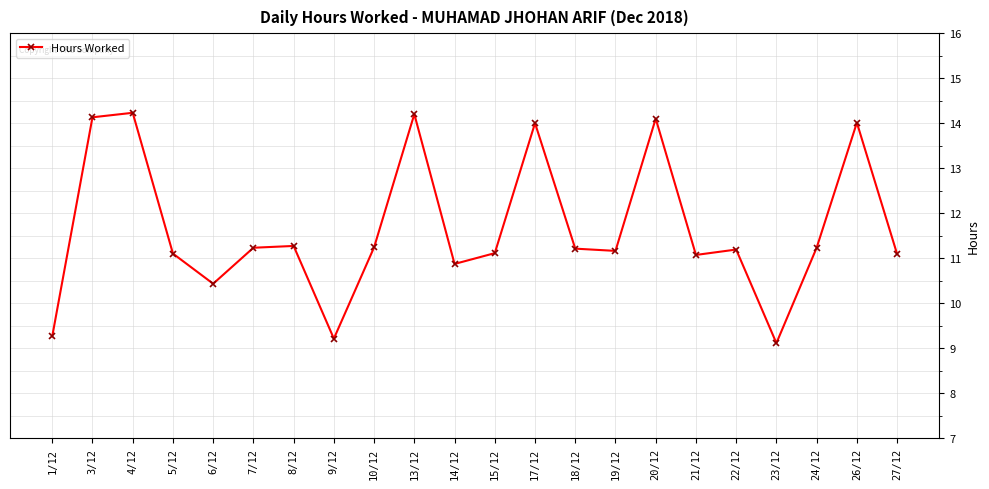

Count the number of categories in the chart.

22